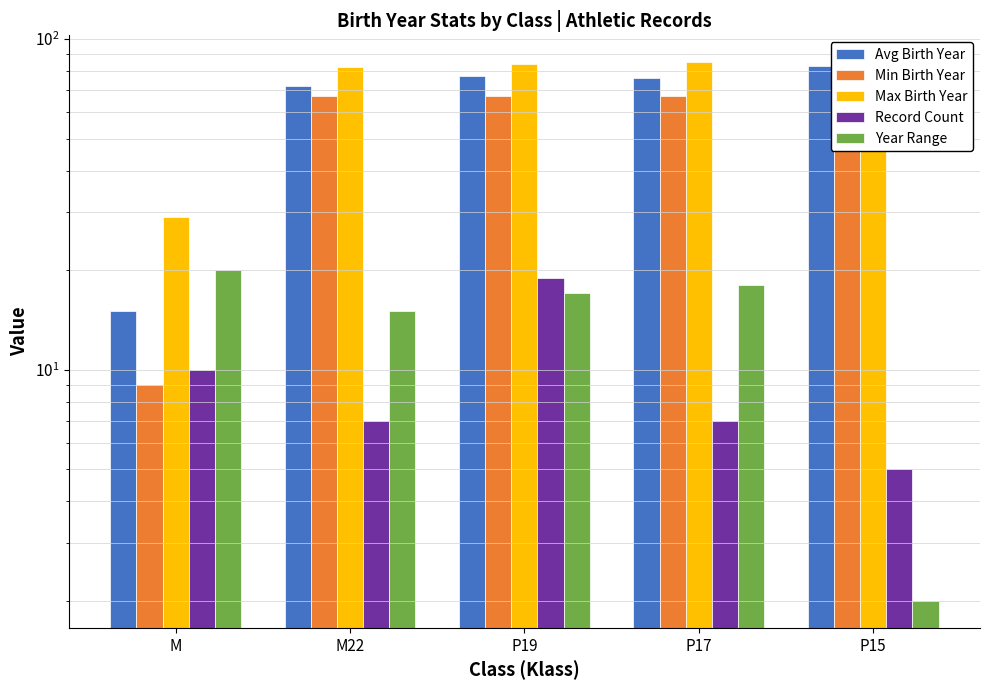

Does the chart contain stacked bars?

No